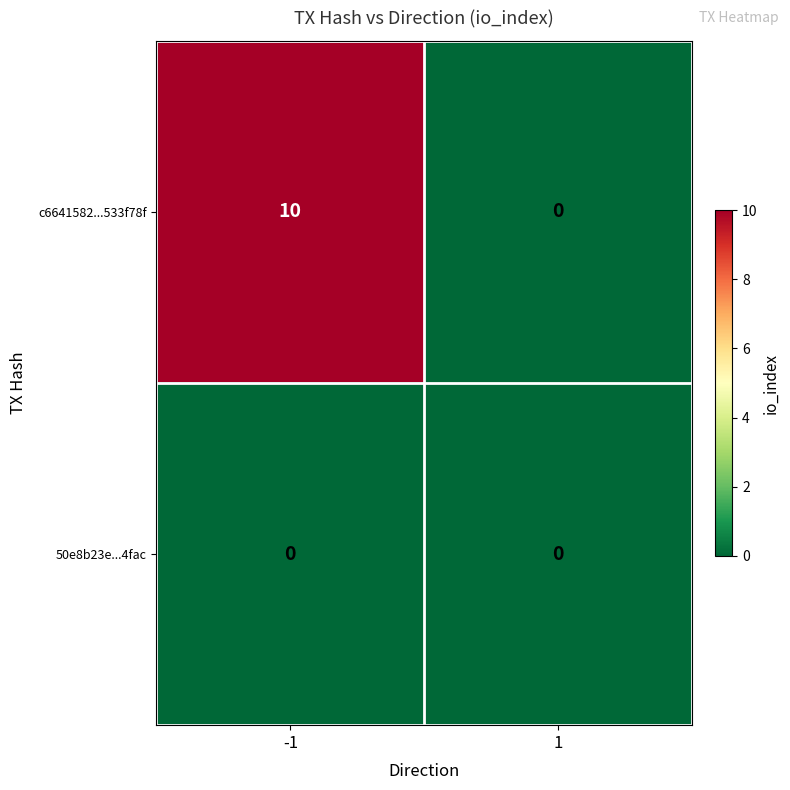

Which series has the largest total across all categories?

c6641582...533f78f